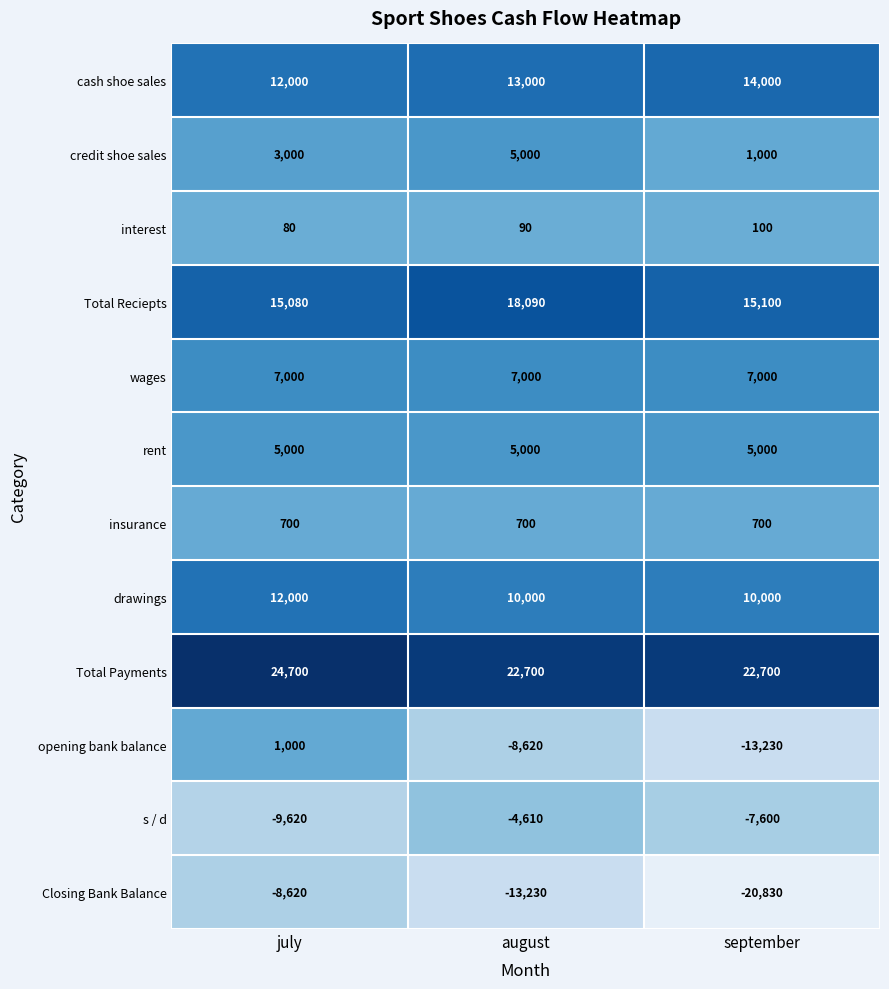

The value of s / d at august is -2120. True or false?

False